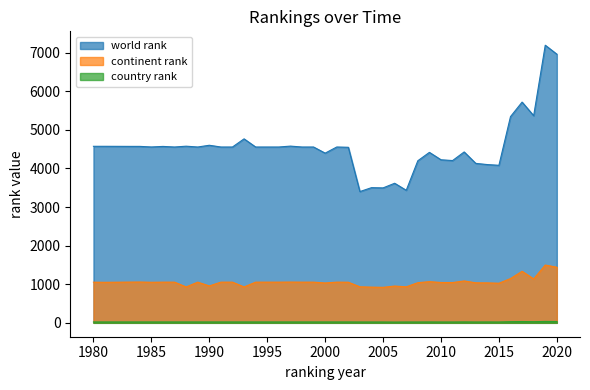

What are all the series names shown in the legend?

world rank, continent rank, country rank